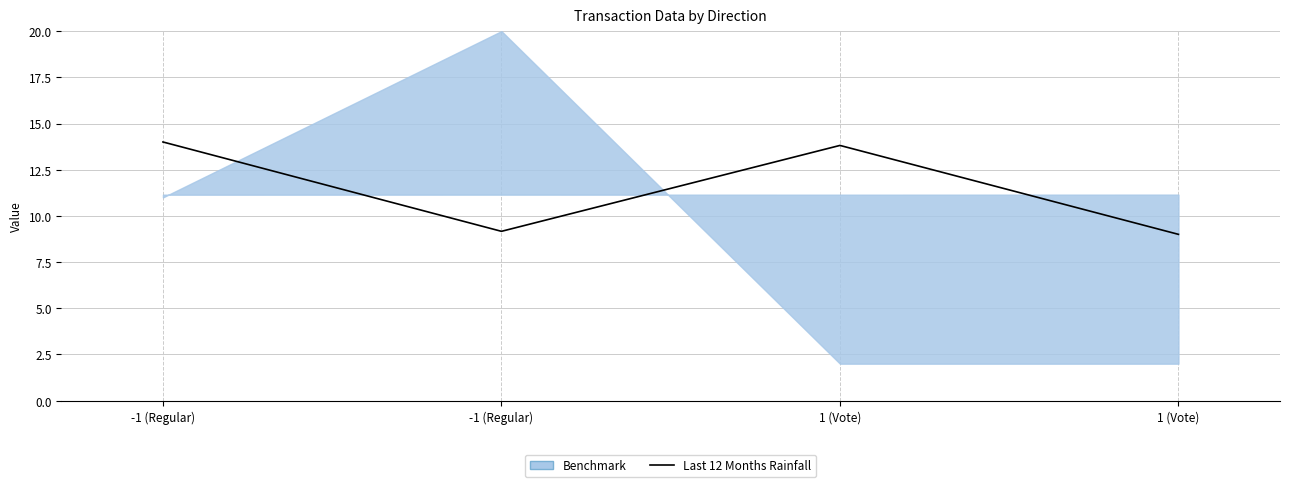

Reading left to right, transcribe all the data shown in this chart.

-1 (Regular)=14.0	-1 (Regular)=9.2	1 (Vote)=13.8	1 (Vote)=9.0